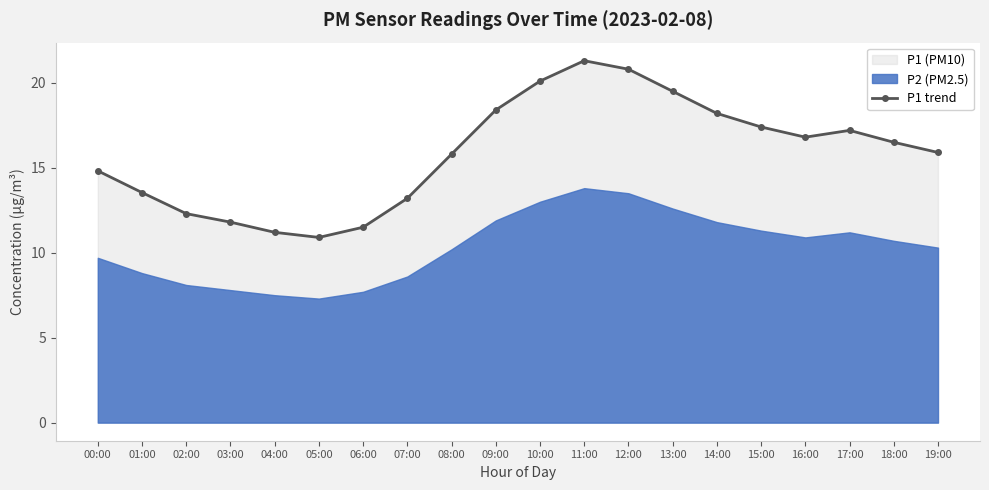

Reading right to left, extract all data points from this chart.

15.9	16.5	17.2	16.8	17.4	18.2	19.5	20.8	21.3	20.1	18.4	15.8	13.2	11.5	10.9	11.2	11.8	12.3	13.5	14.8